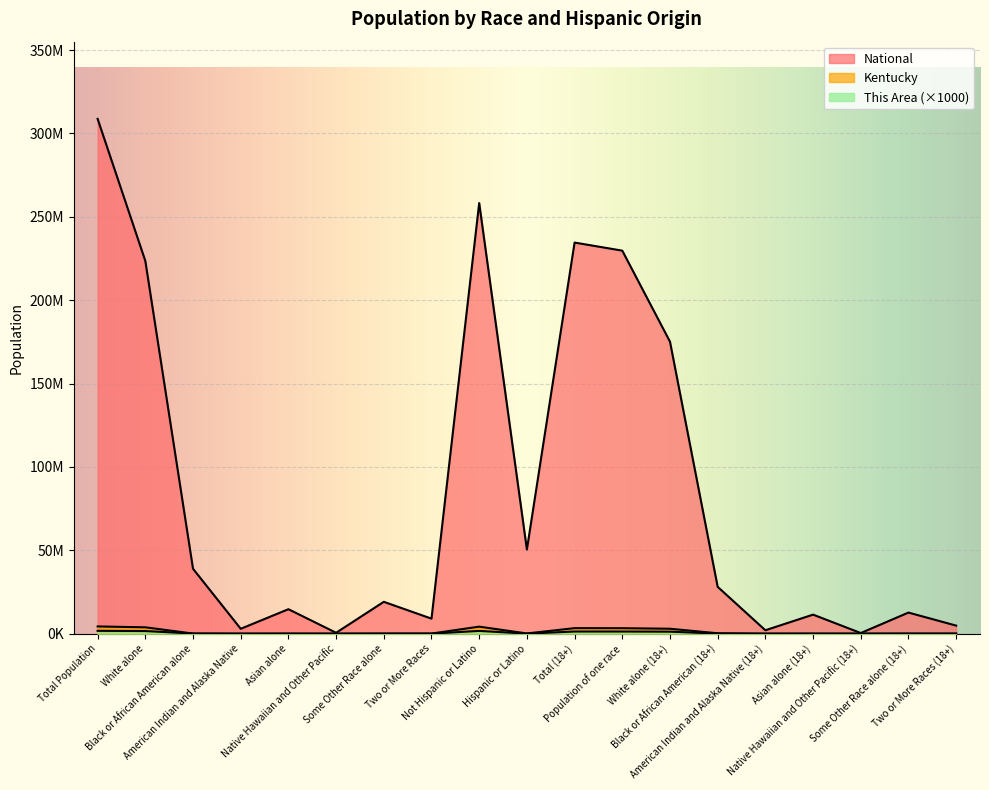

At which category does This Area reach its first local valley?

American Indian and Alaska Native